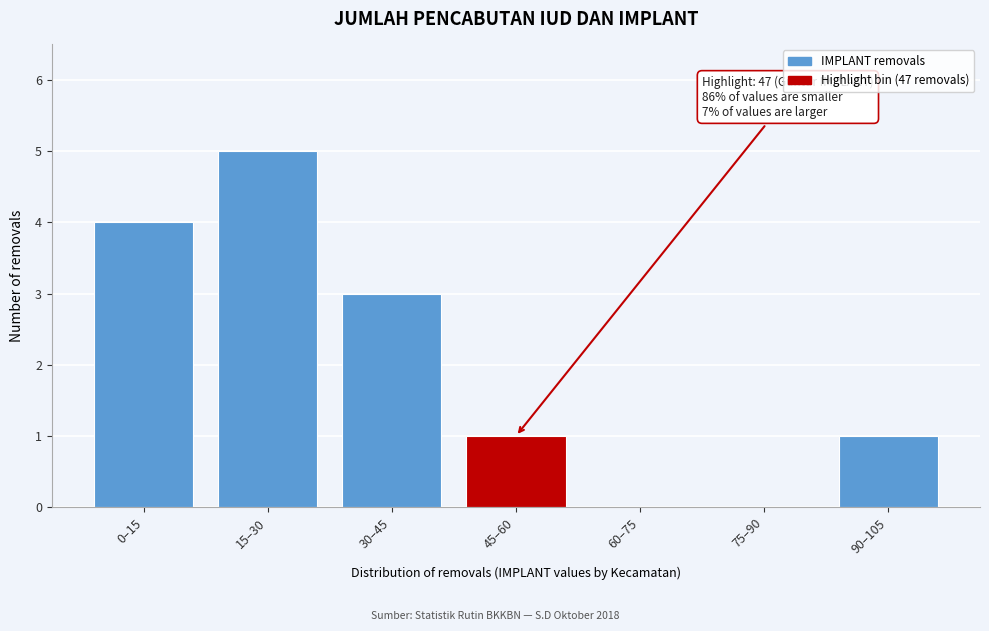

Reading left to right, extract all data points from this chart.

0–15=4	15–30=5	30–45=3	45–60=1	60–75=0	75–90=0	90–105=1